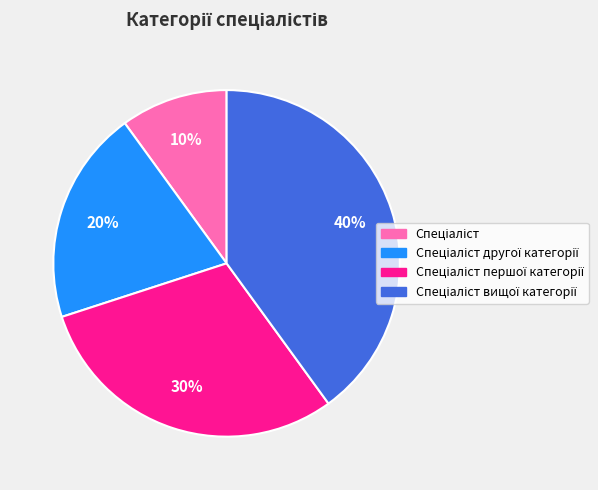

Is there a majority slice in this chart?

No